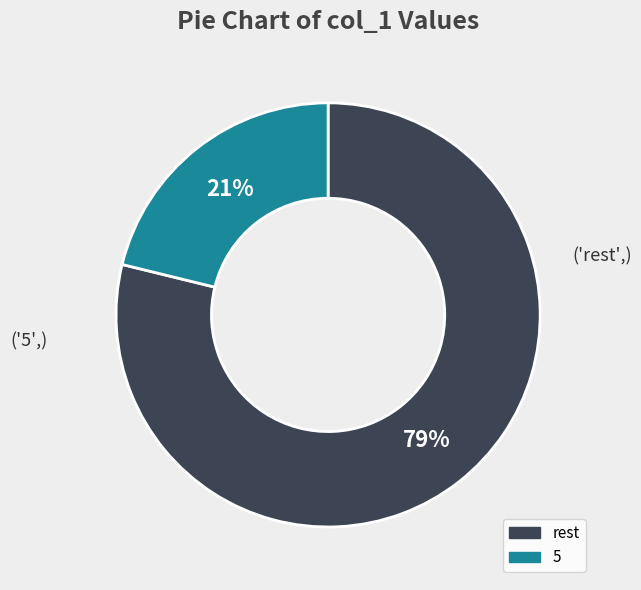

Approximately how many times larger is the value at 5 compared to rest?

0.3